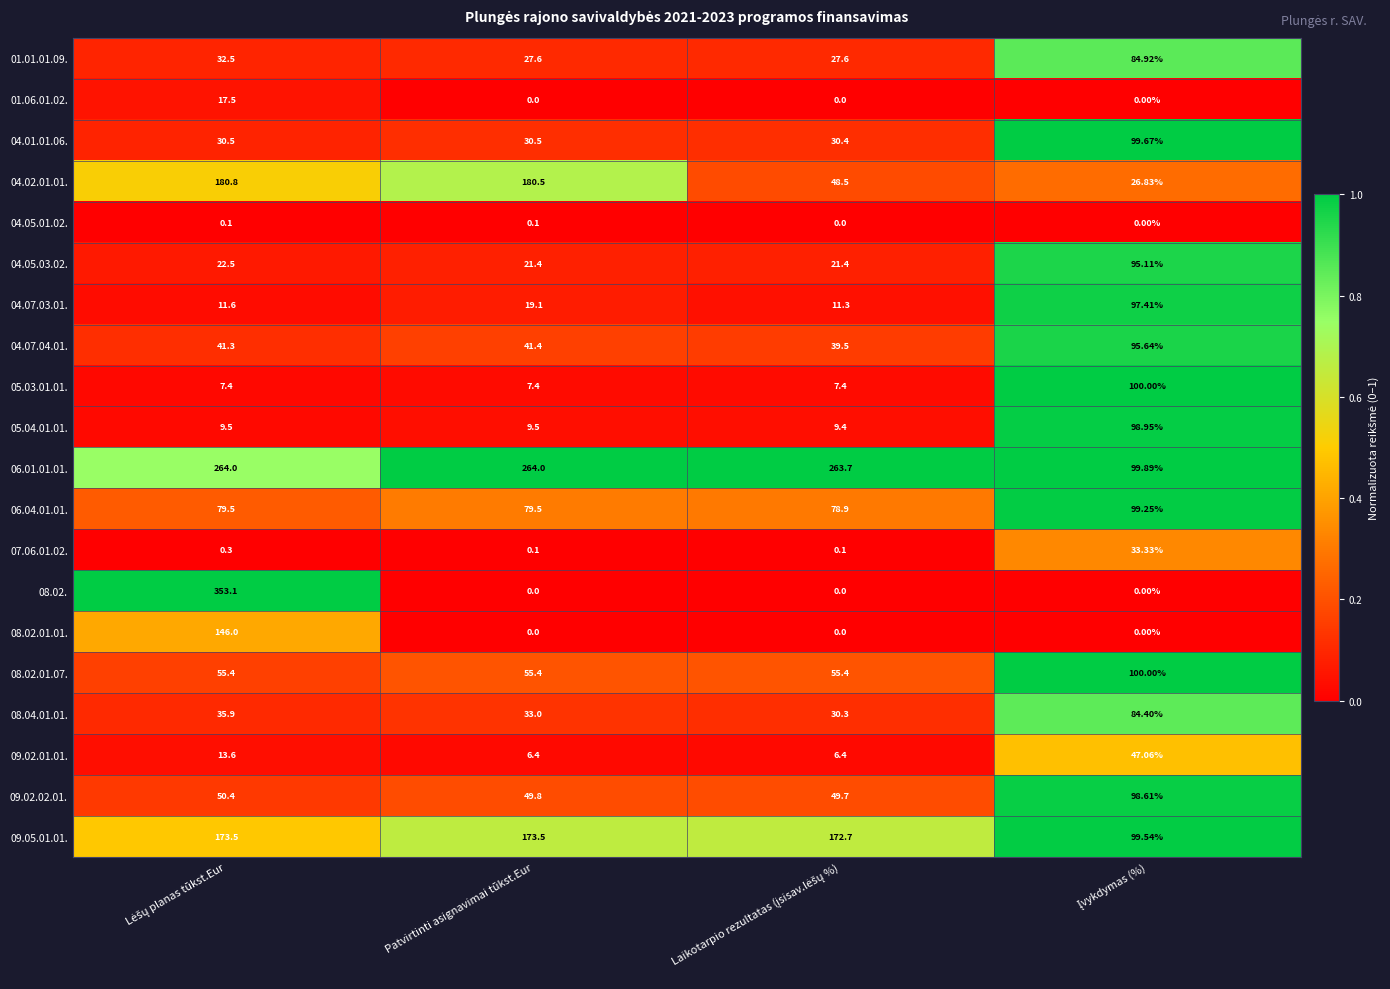

Is the value of 05.03.01.01. at Patvirtinti asignavimai tūkst.Eur greater than the value of 04.07.04.01. at Patvirtinti asignavimai tūkst.Eur?

No